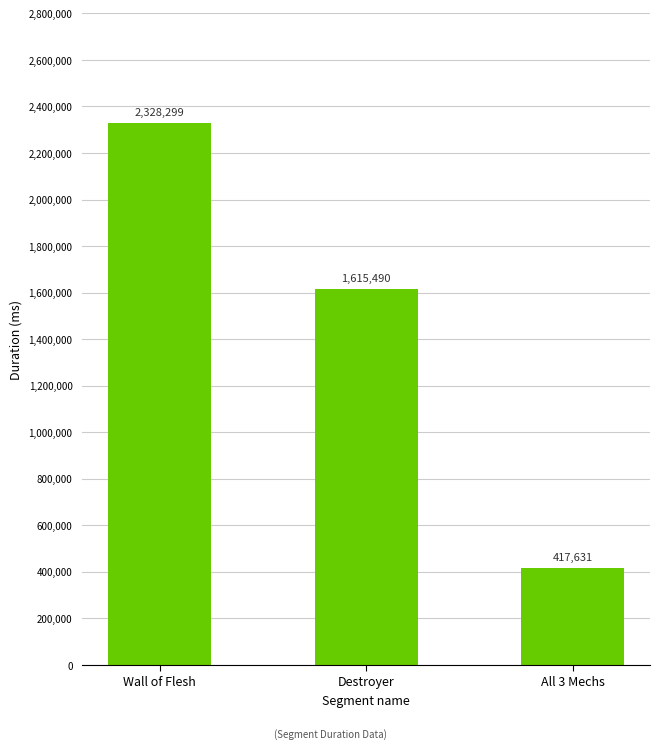

The chart shows a value of 1437435 at Wall of Flesh. True or false?

False